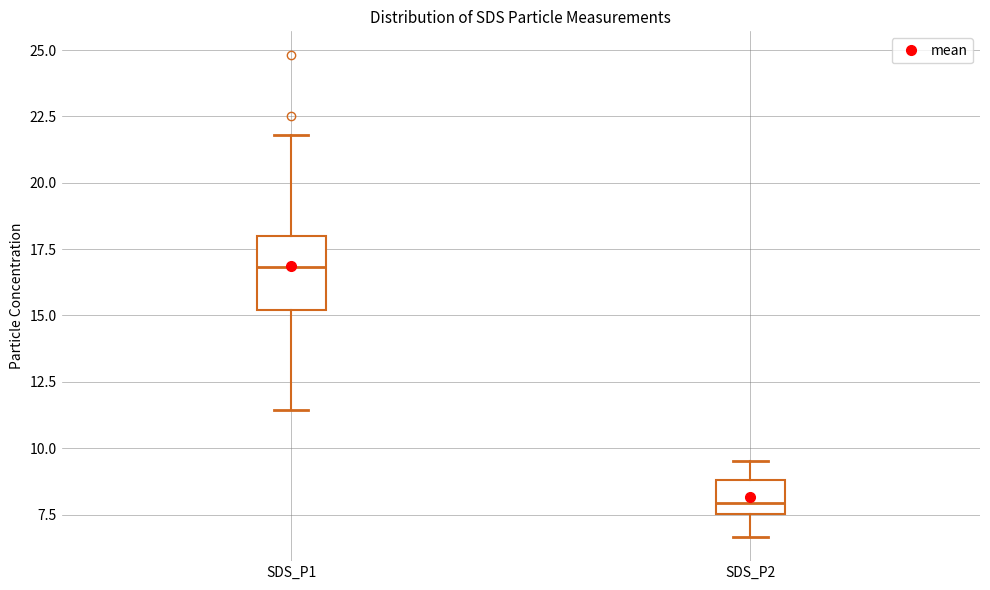

Which box's median line is the highest?

SDS_P1